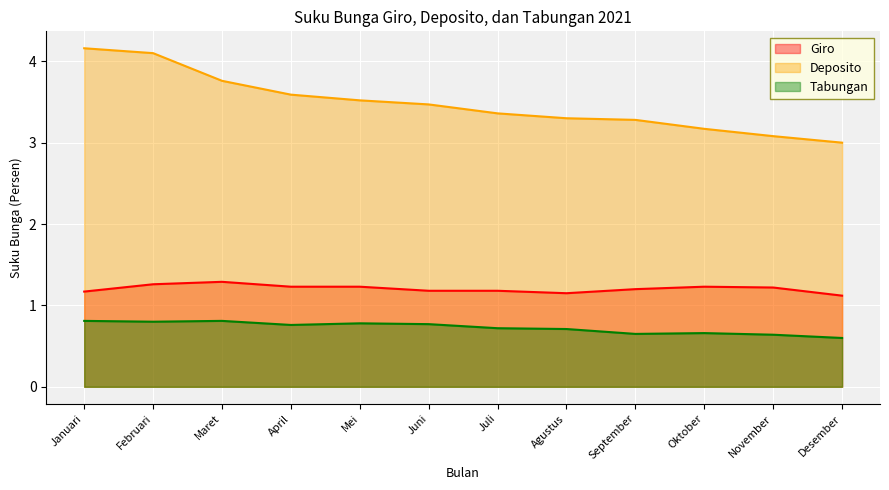

True or false: Giro and Deposito intersect in this chart.

False